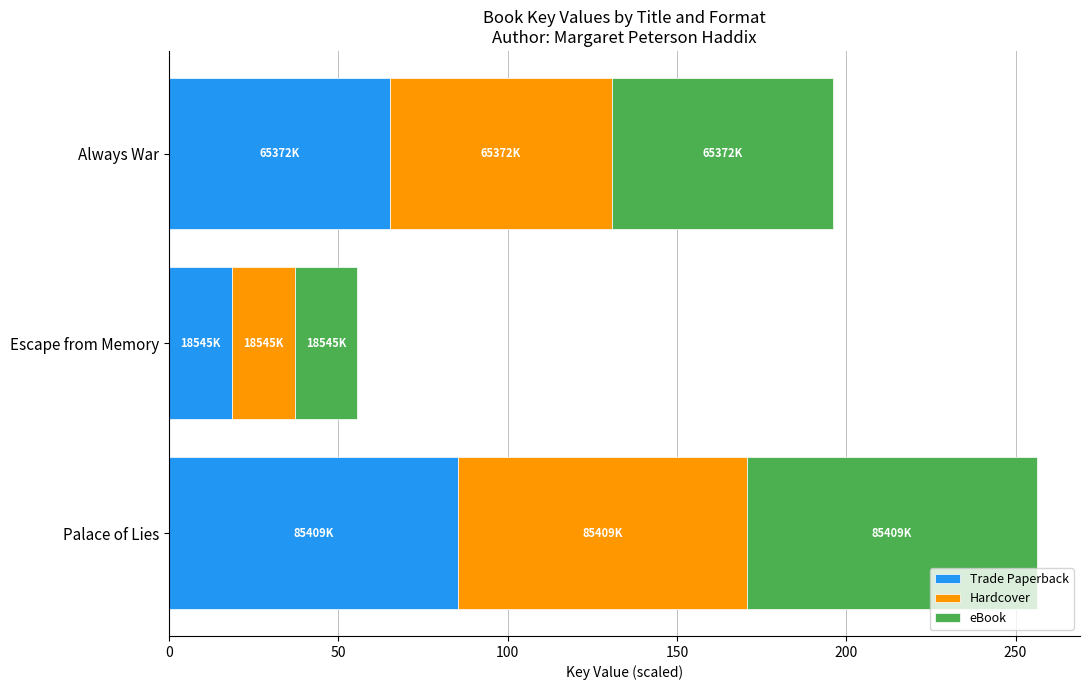

What is the total value across all series at Palace of Lies?

256.2